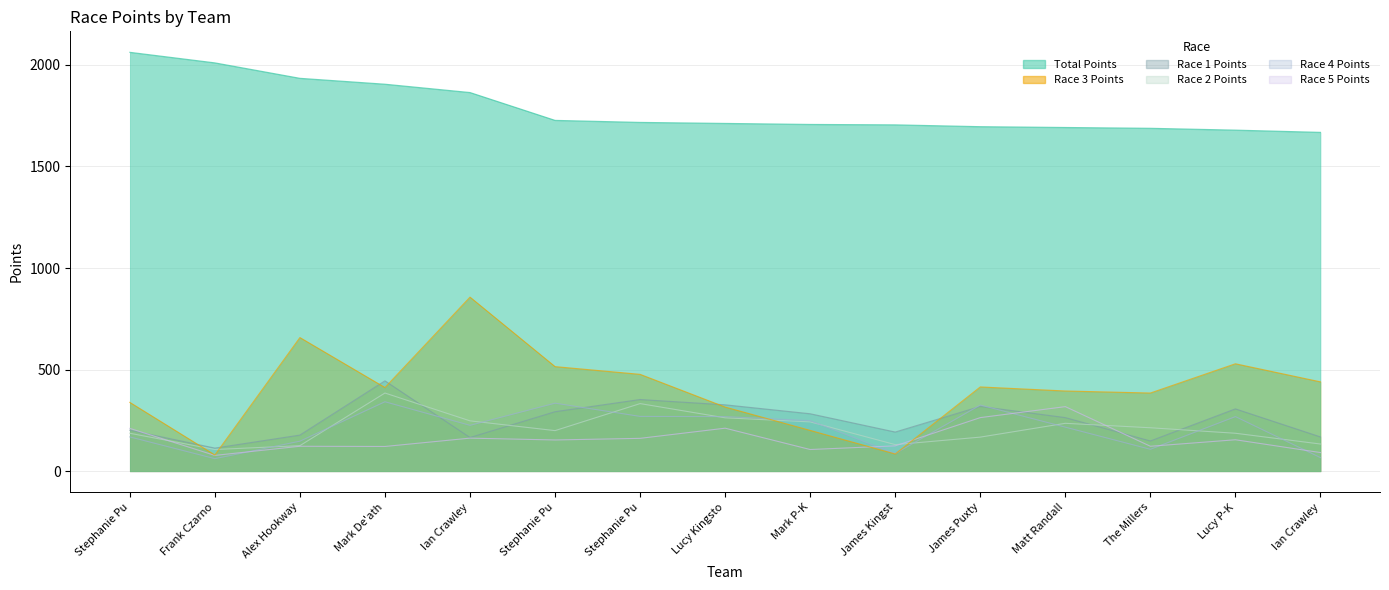

At which label does Race 1 Points first exceed 264?

Mark De'ath